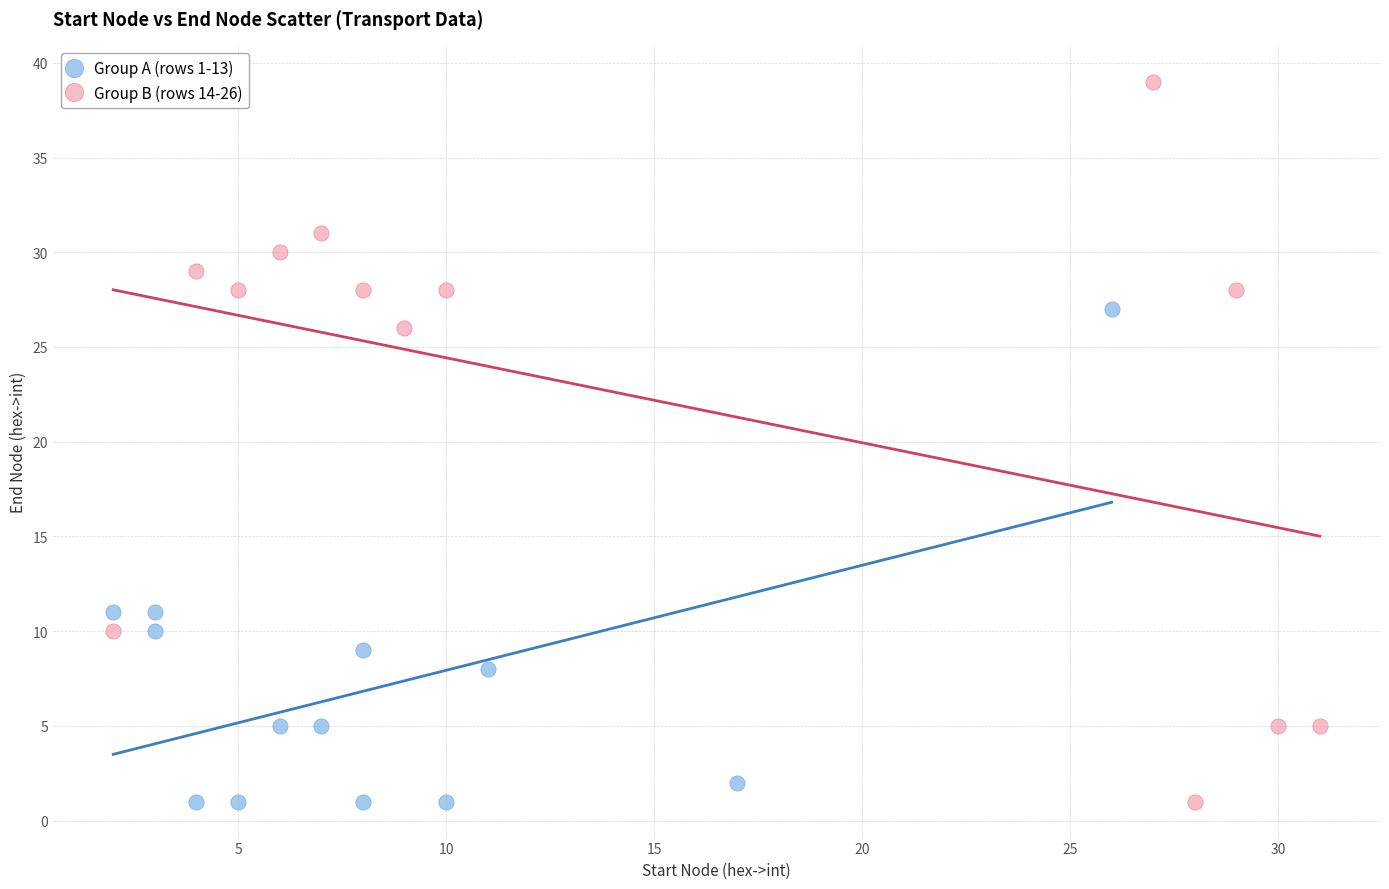

Which series contains the highest Y value?

Group B (rows 14-26)